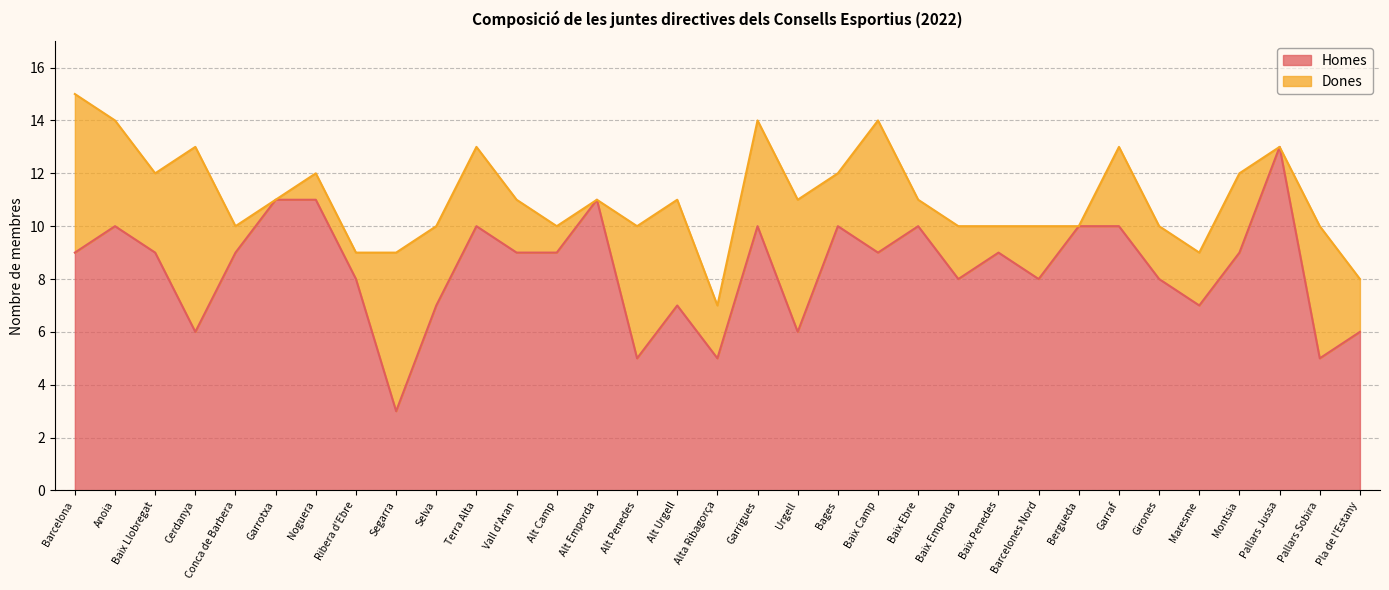

Reading left to right, list all the values displayed in this chart.

Barcelona=9	Anoia=10	Baix Llobregat=9	Cerdanya=6	Conca de Barbera=9	Garrotxa=11	Noguera=11	Ribera d'Ebre=8	Segarra=3	Selva=7	Terra Alta=10	Vall d'Aran=9	Alt Camp=9	Alt Emporda=11	Alt Penedes=5	Alt Urgell=7	Alta Ribagorça=5	Garrigues=10	Urgell=6	Bages=10	Baix Camp=9	Baix Ebre=10	Baix Emporda=8	Baix Penedes=9	Barcelones Nord=8	Bergueda=10	Garraf=10	Girones=8	Maresme=7	Montsia=9	Pallars Jussa=13	Pallars Sobira=5	Pla de l'Estany=6